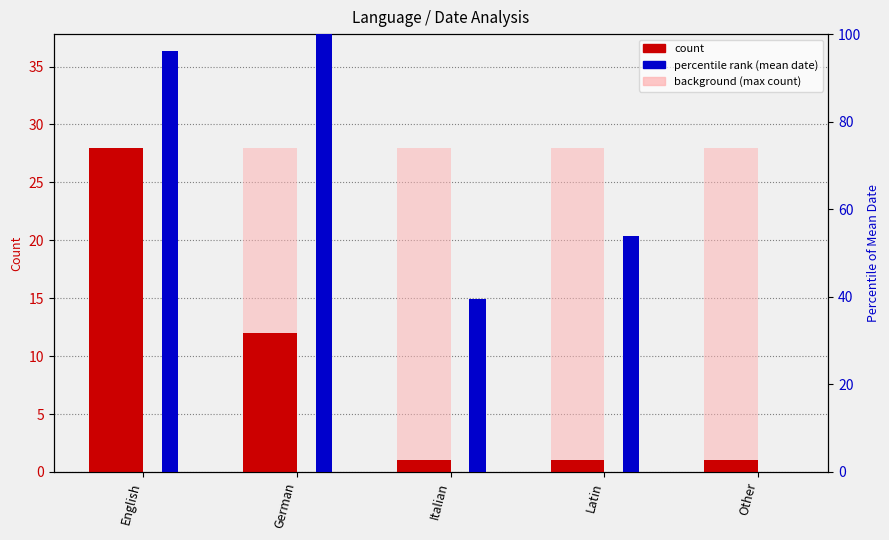

Which label corresponds to the largest value in the chart?

German